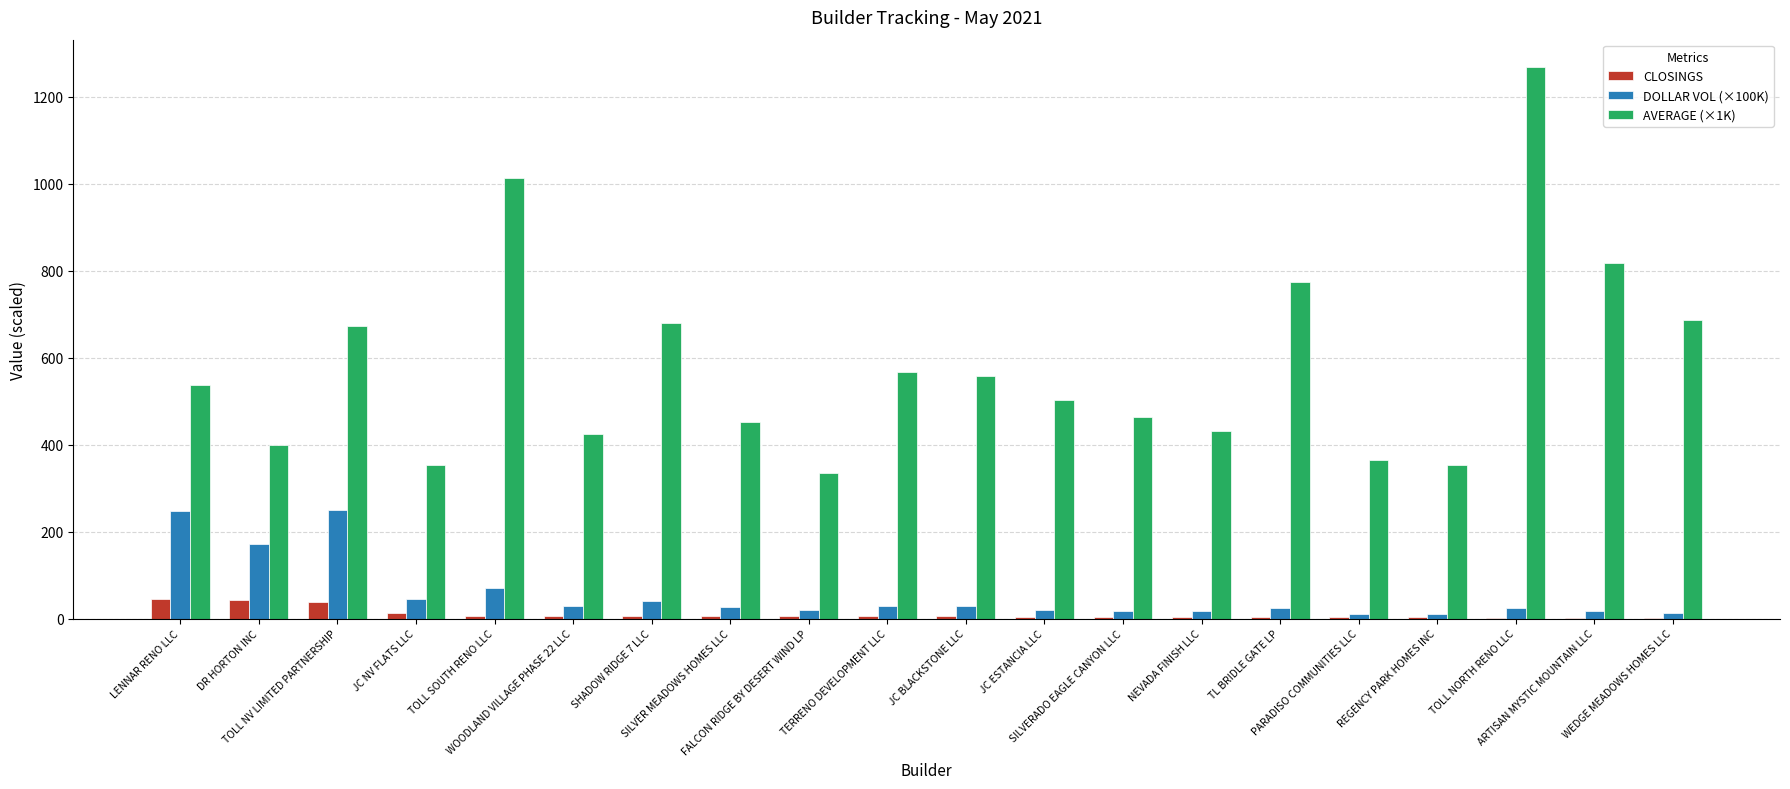

What is the maximum value for DOLLAR VOL (×100K)?

248.8